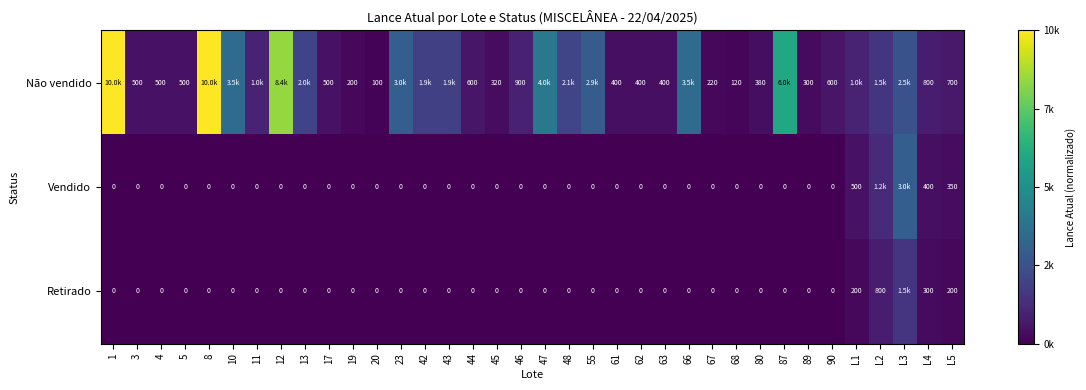

Between 19 and 80, which series saw the biggest shift?

Não vendido